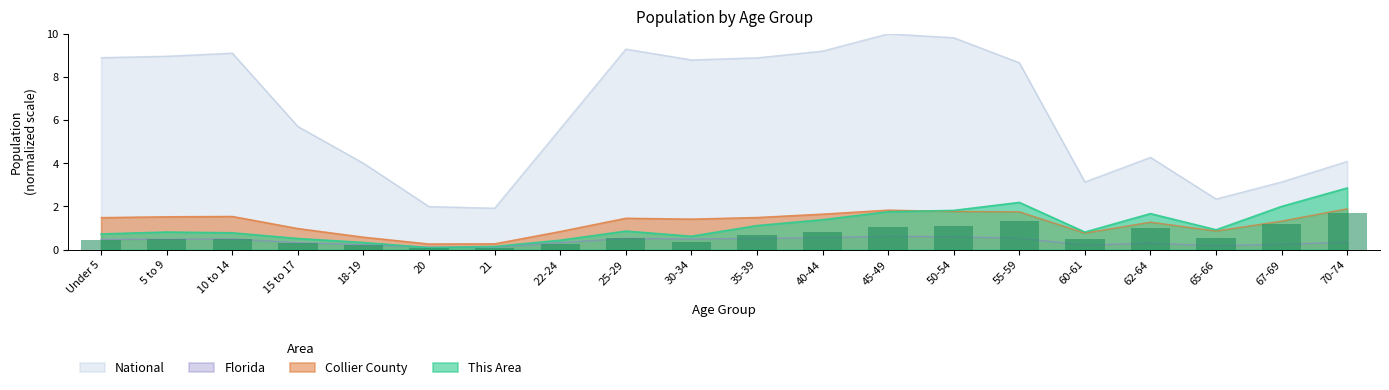

At which label does Collier County reach its peak?

70-74